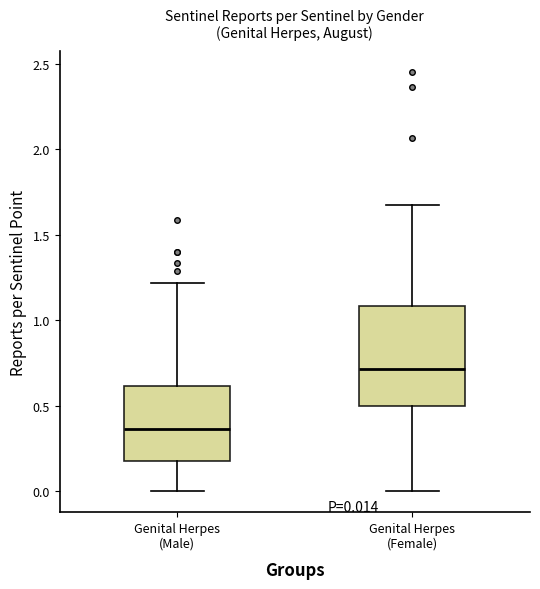

Which box is the tallest, from its lower edge to its upper edge?

Genital Herpes (Female)